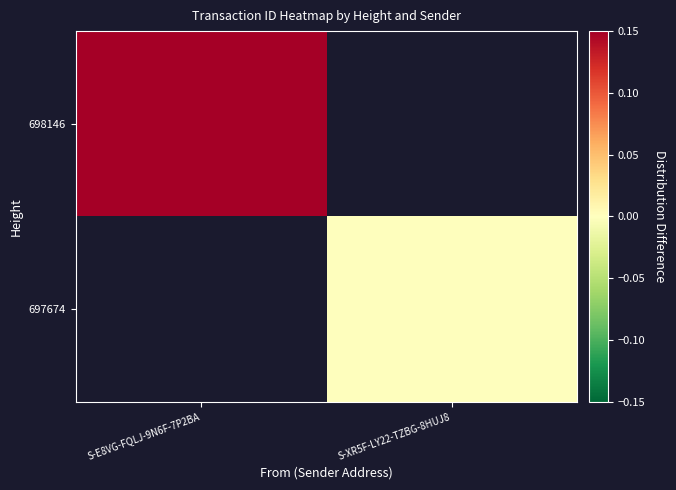

Which category has the lowest value across all series?

S-XR5F-LY22-TZBG-8HUJ8